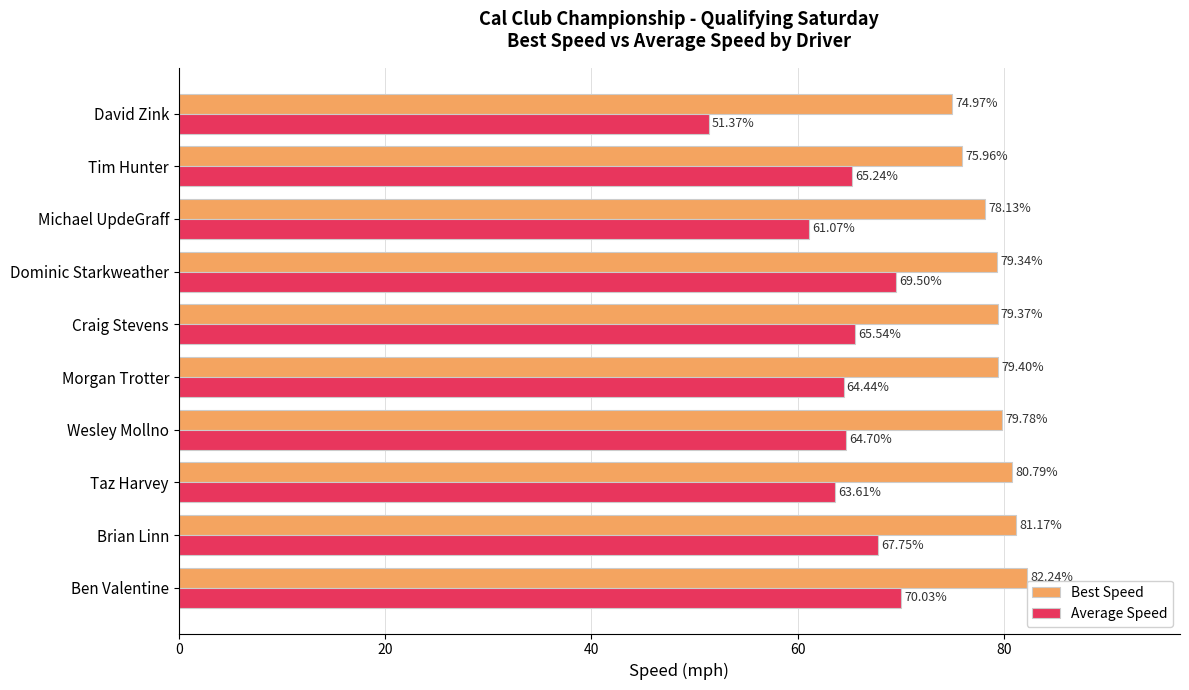

Which series has the largest range (max minus min)?

Average Speed